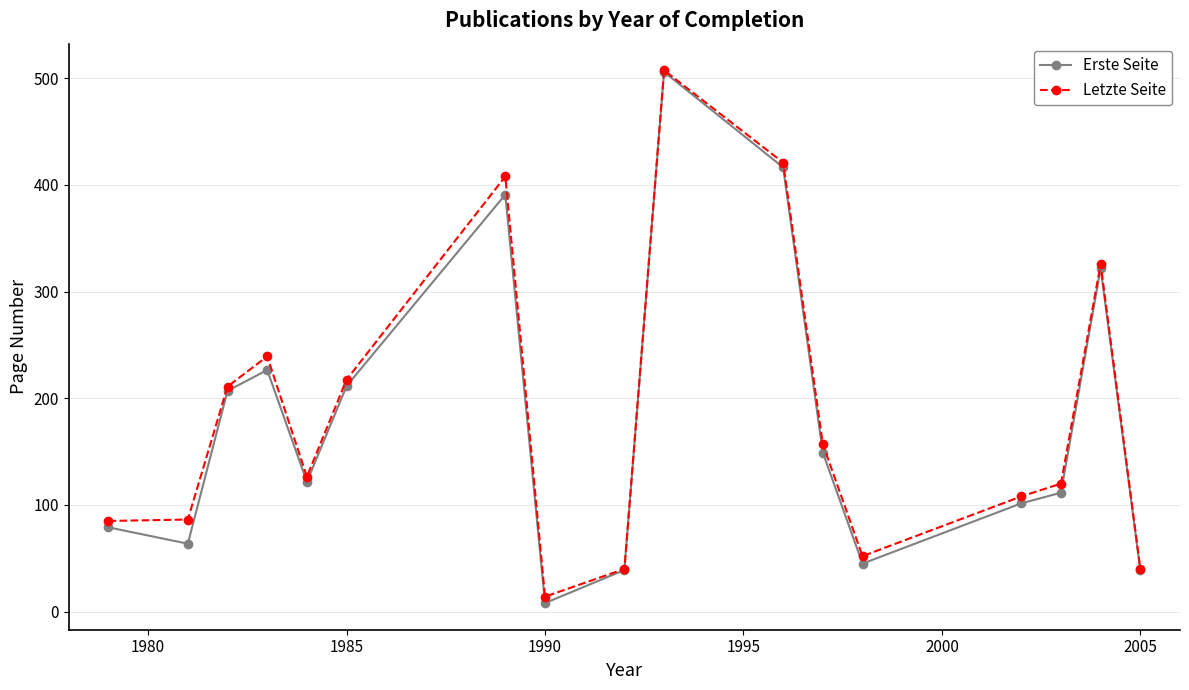

Which series has the largest total across all categories?

Letzte Seite